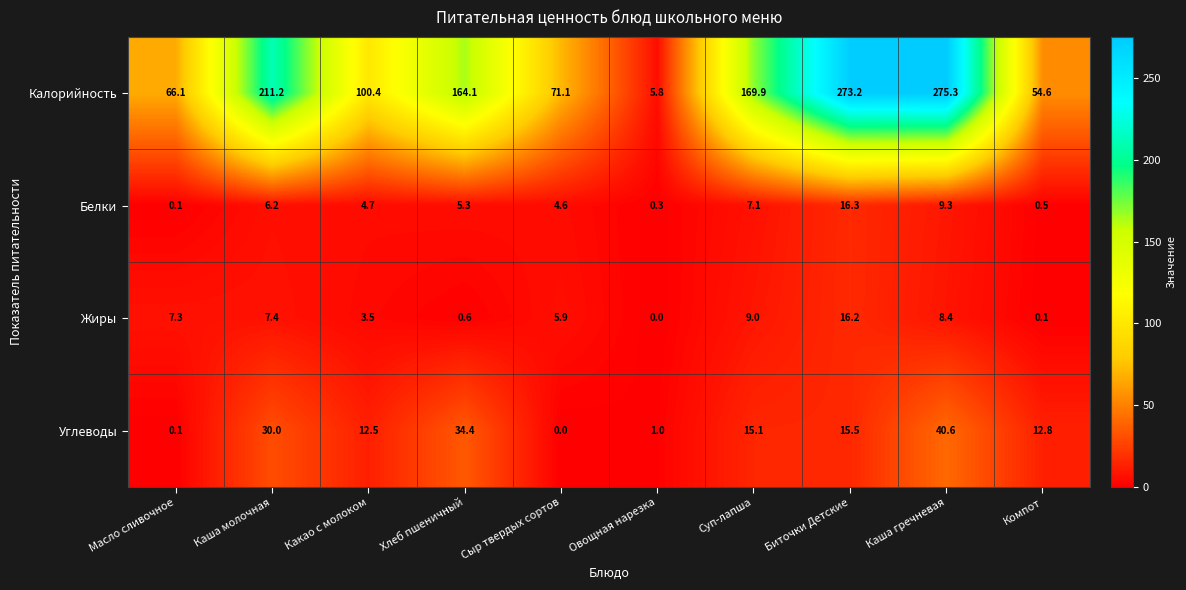

What is the difference between the highest and lowest values at Суп-лапша?

162.8